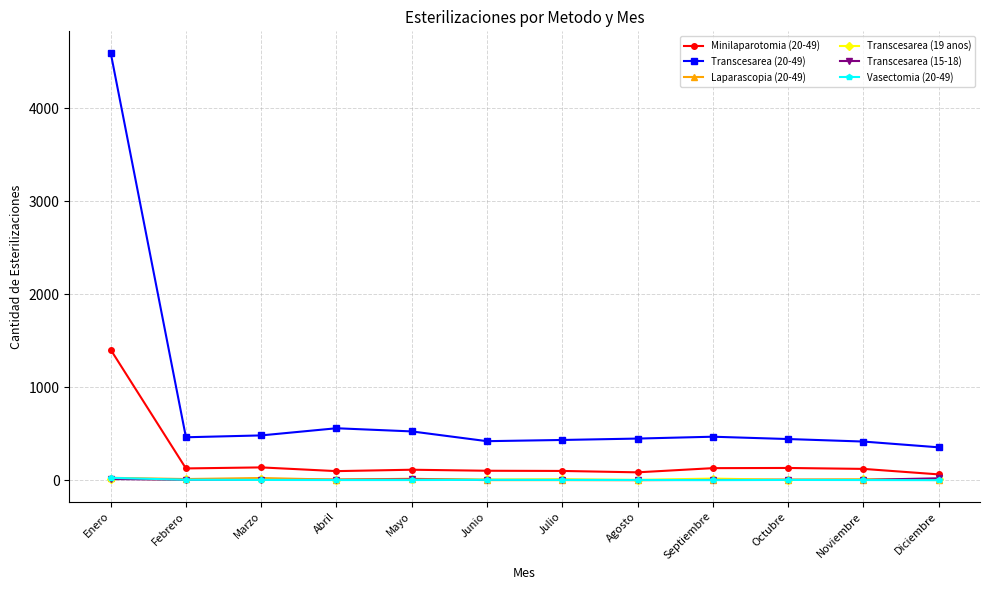

At which category is the sum across all series the highest?

Enero